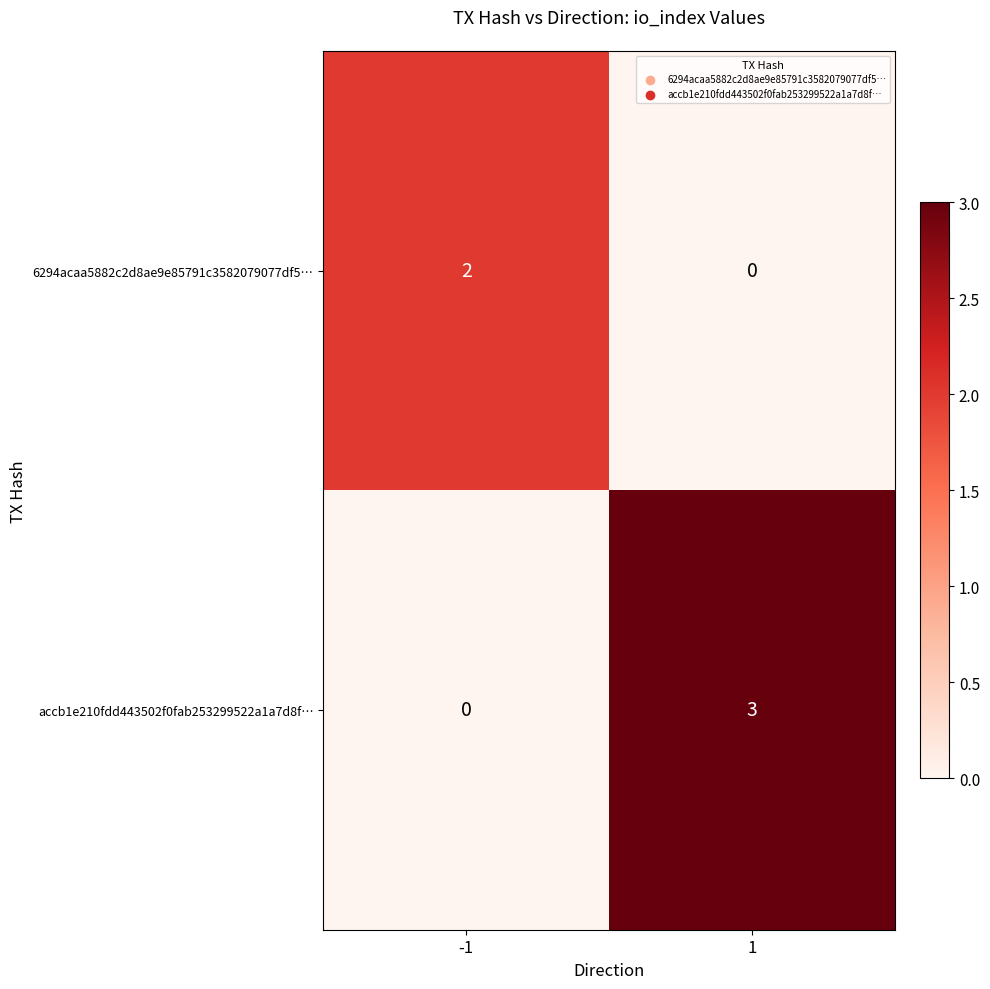

Which category has the highest value across all series?

1